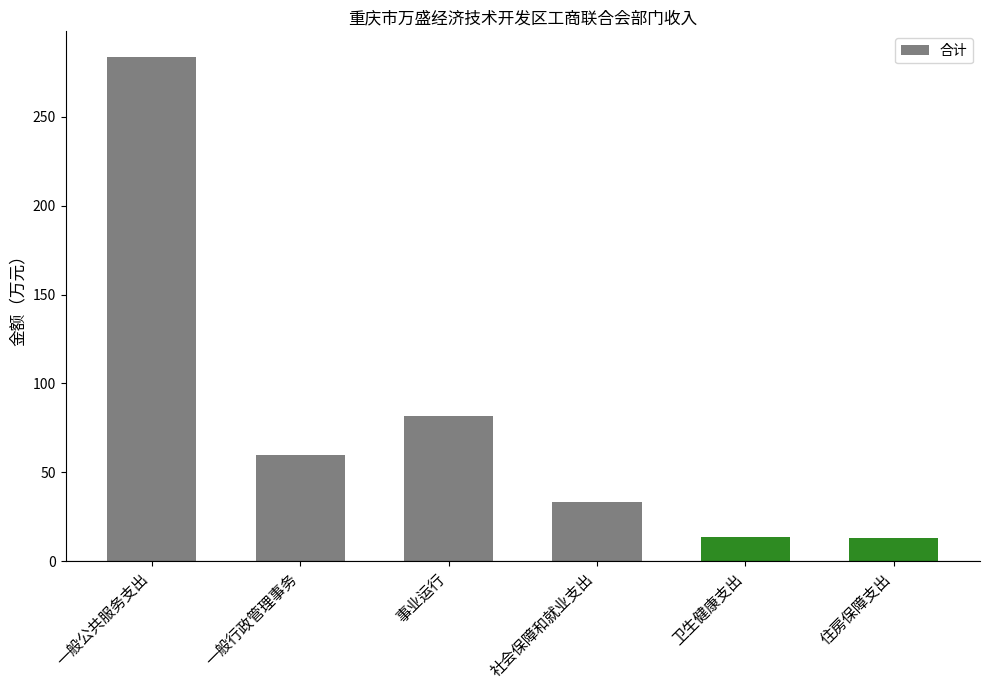

What is the approximate value at 一般行政管理事务?

60.0